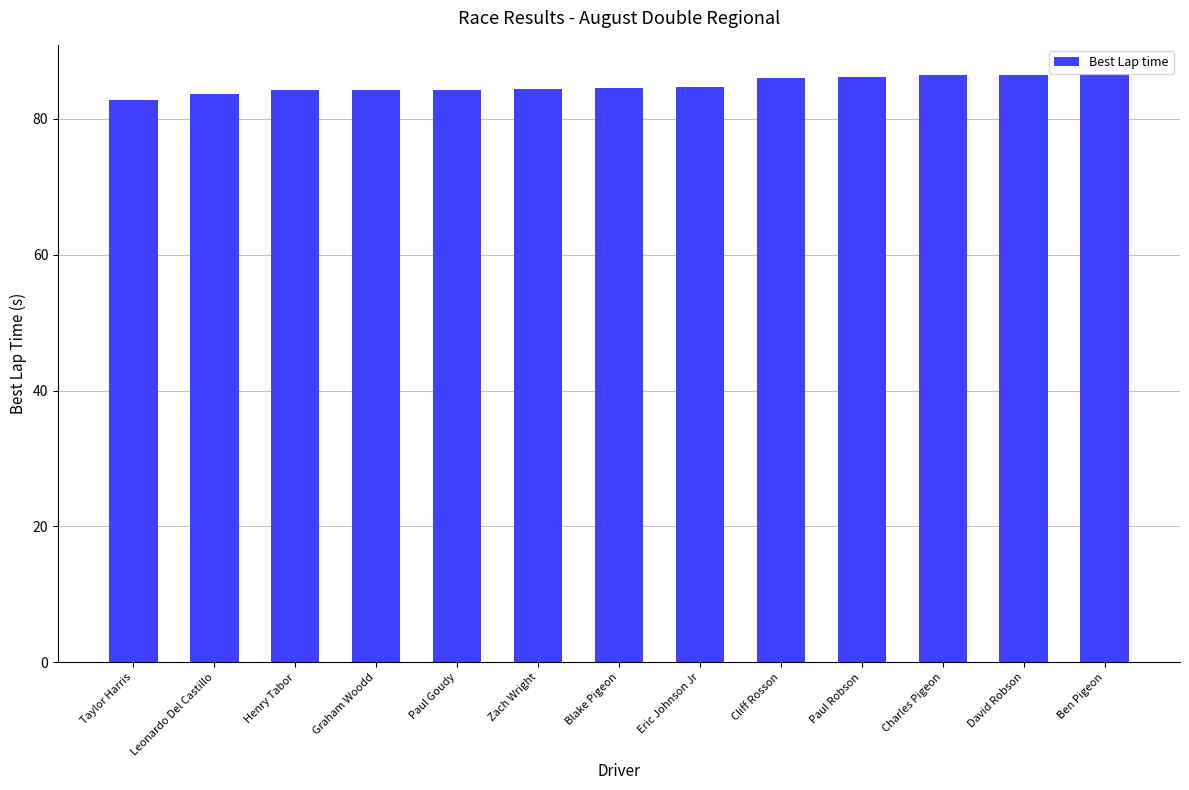

Approximately how many times larger is the value at Ben Pigeon compared to Eric Johnson Jr?

1.0